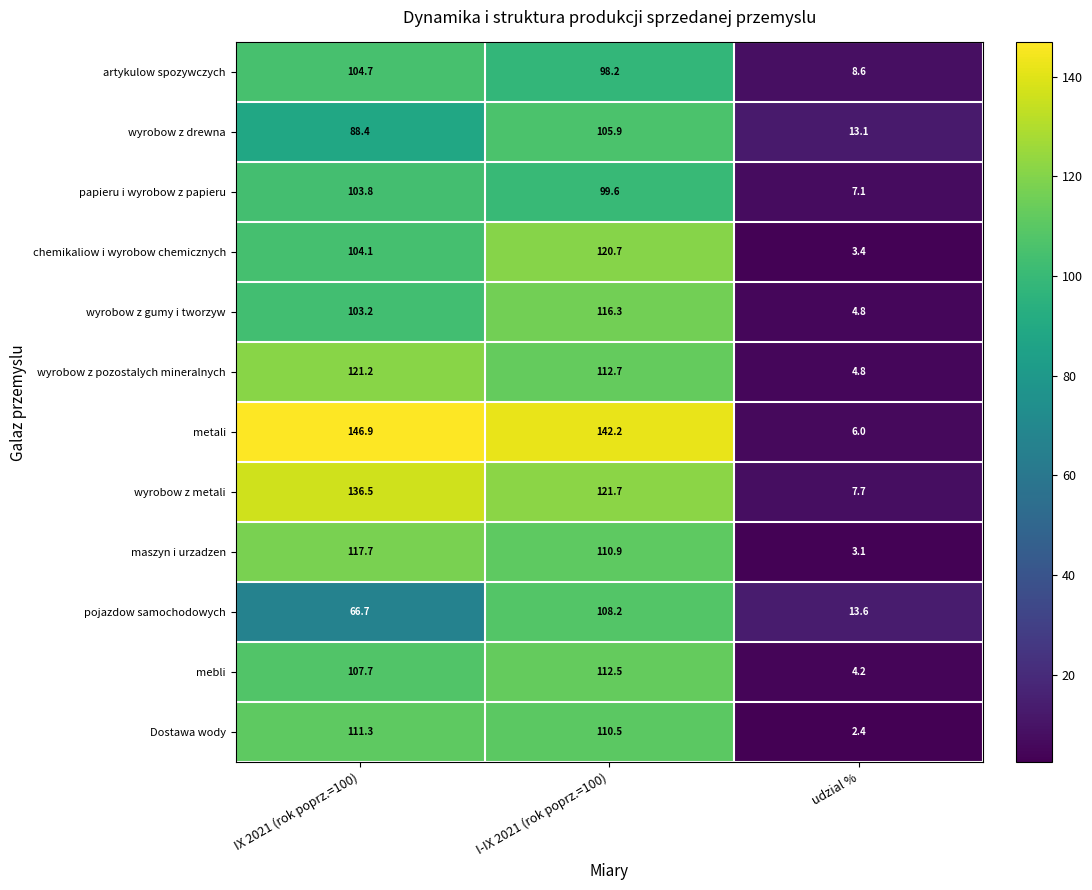

Is it true that papieru i wyrobow z papieru equals 99.6 at I-IX 2021 (rok poprz.=100)?

True